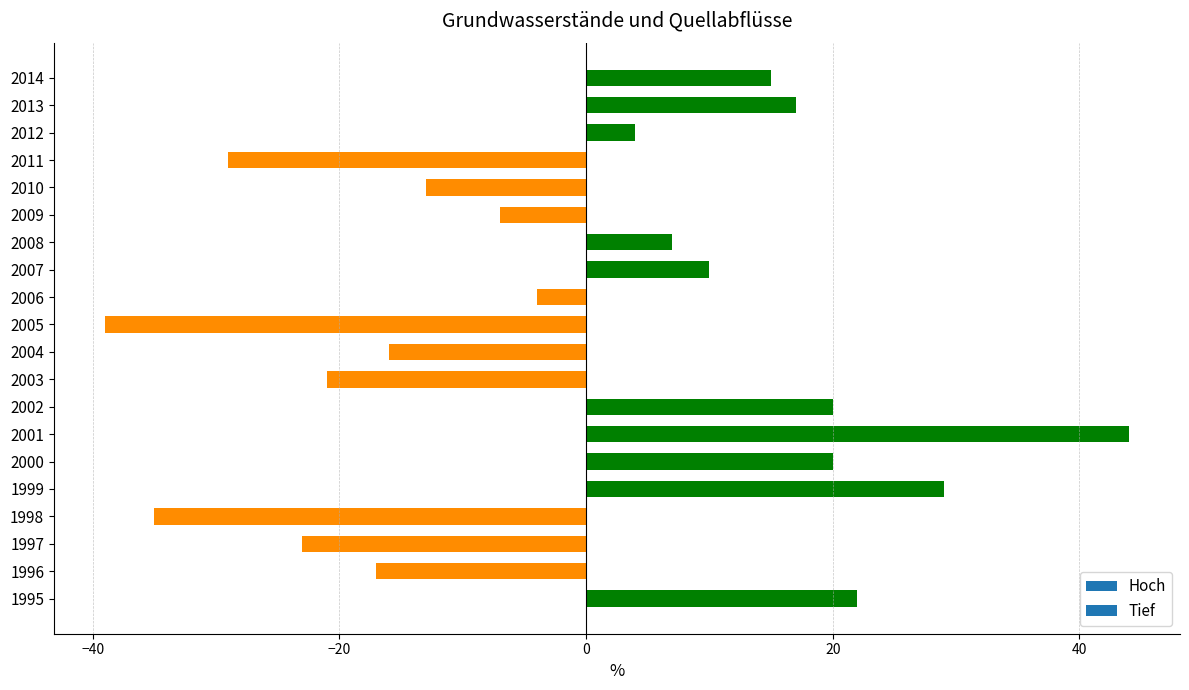

What is the sum of all values?

-16